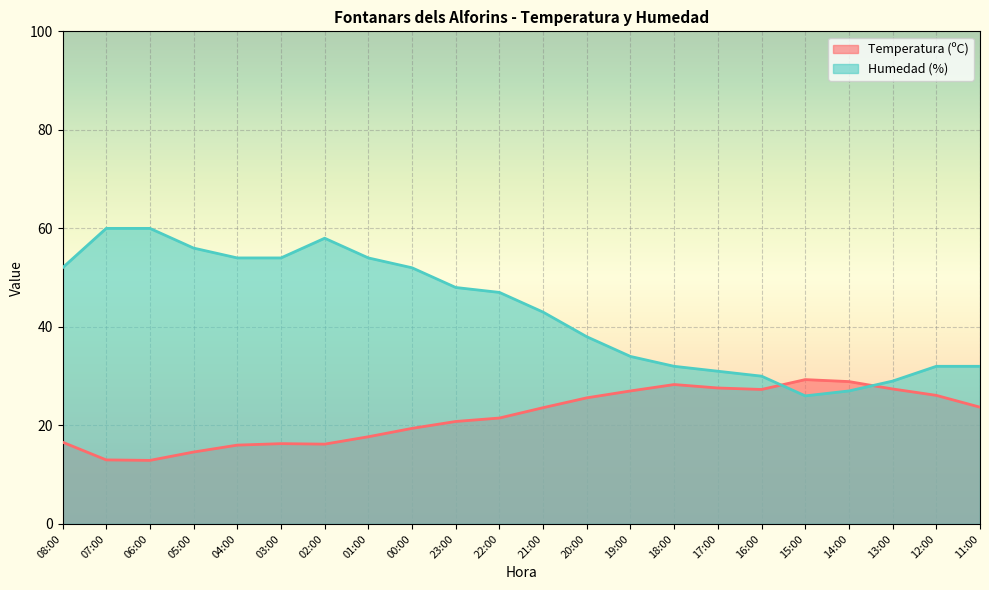

How many values in the Humedad (%) series exceed 47?

10